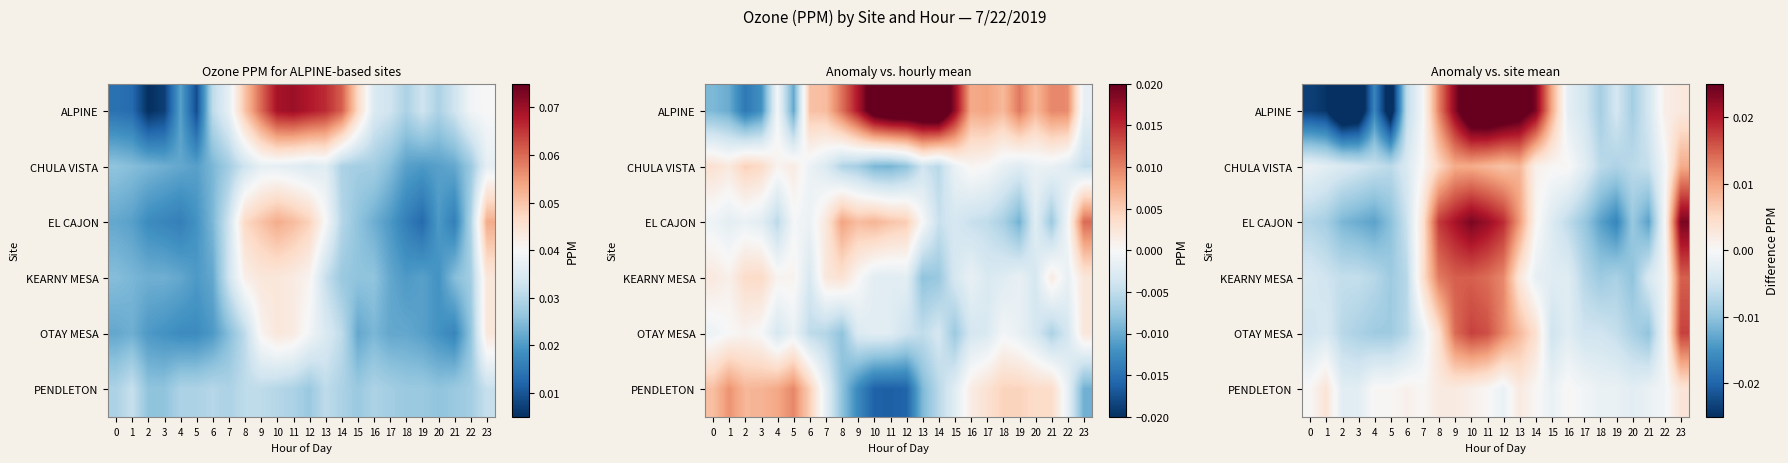

At which category does the chart reach its minimum across all series?

2